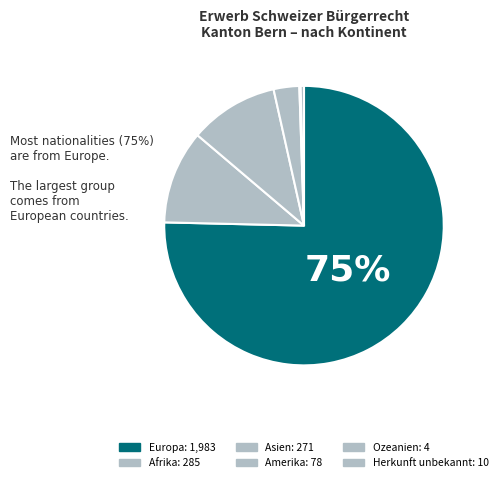

Is it true that Herkunft unbekannt is 0% of the pie?

True